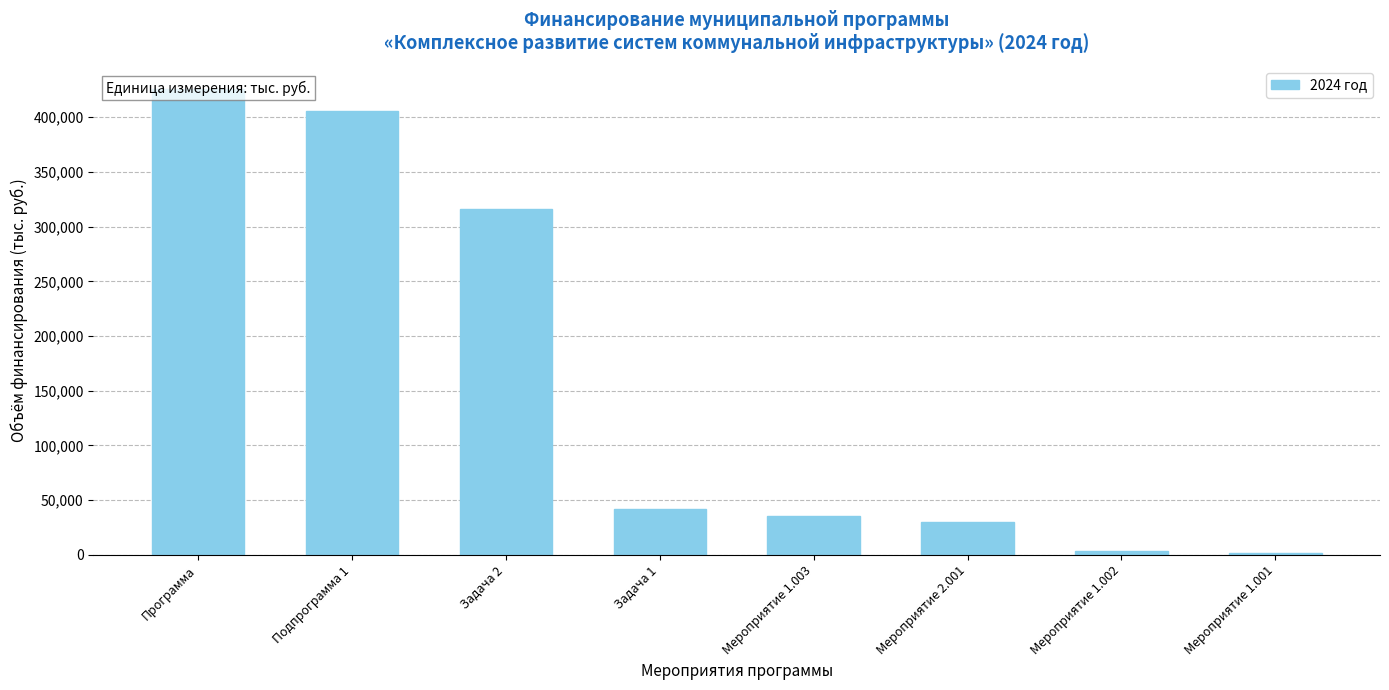

What is the ratio of the value at Подпрограмма 1 to the value at Мероприятие 1.002?

102.6